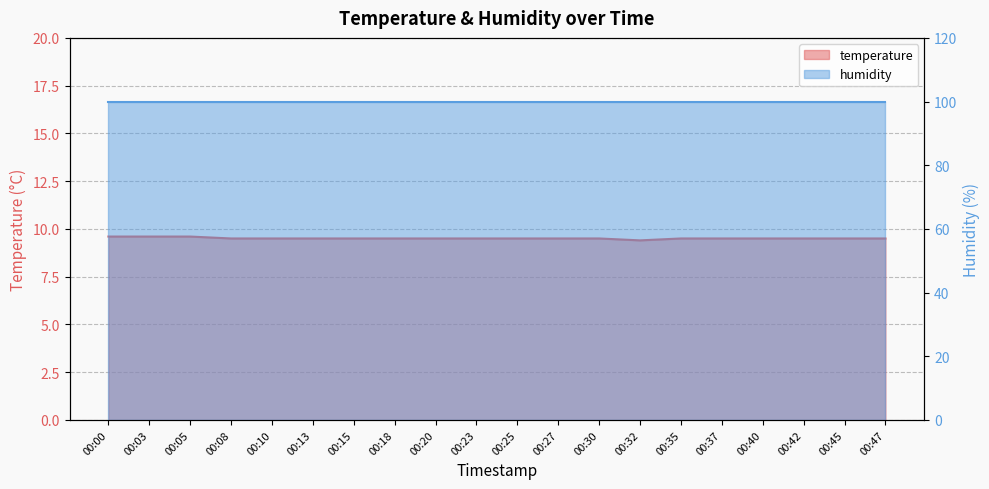

Reading right to left, what are all the values shown in this chart?

9.5	9.5	9.5	9.5	9.5	9.5	9.4	9.5	9.5	9.5	9.5	9.5	9.5	9.5	9.5	9.5	9.5	9.6	9.6	9.6